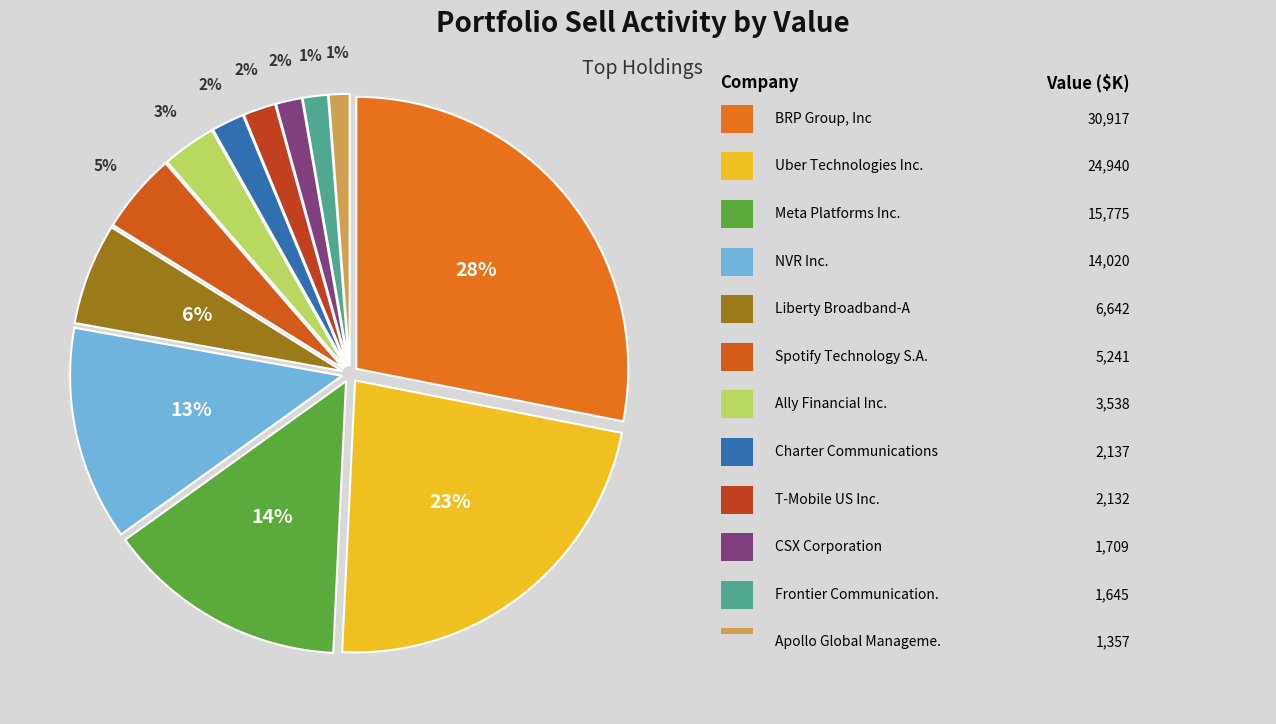

Which slice is the smallest?

Apollo Global Management